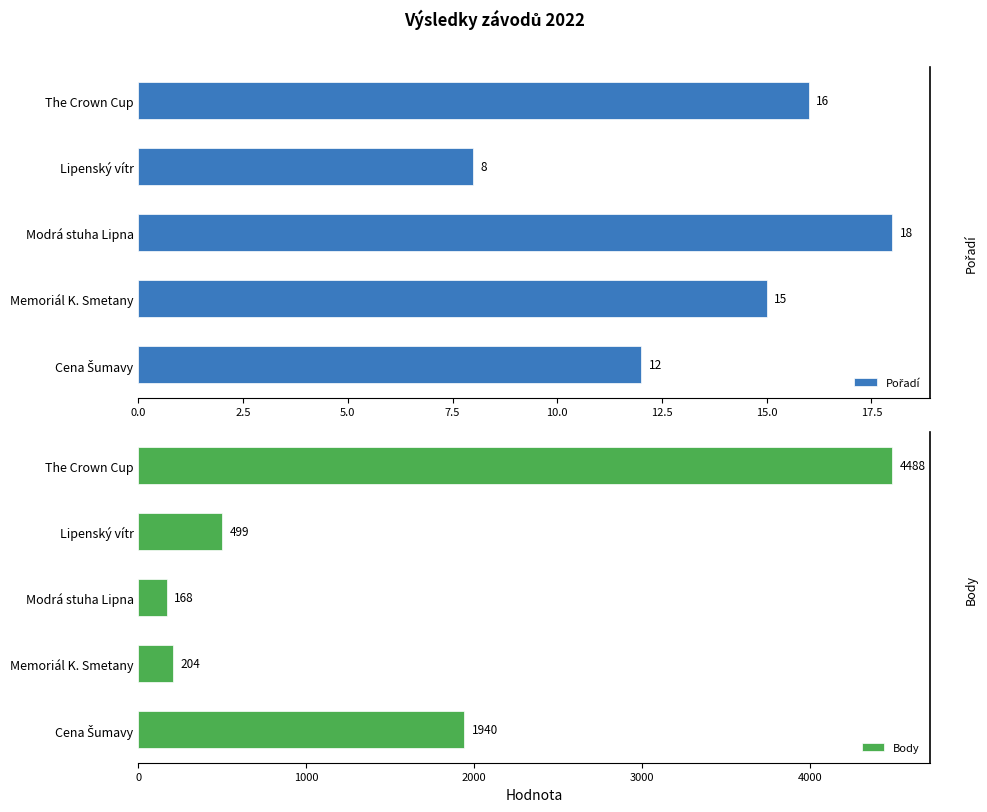

Which series has the largest total across all categories?

Body